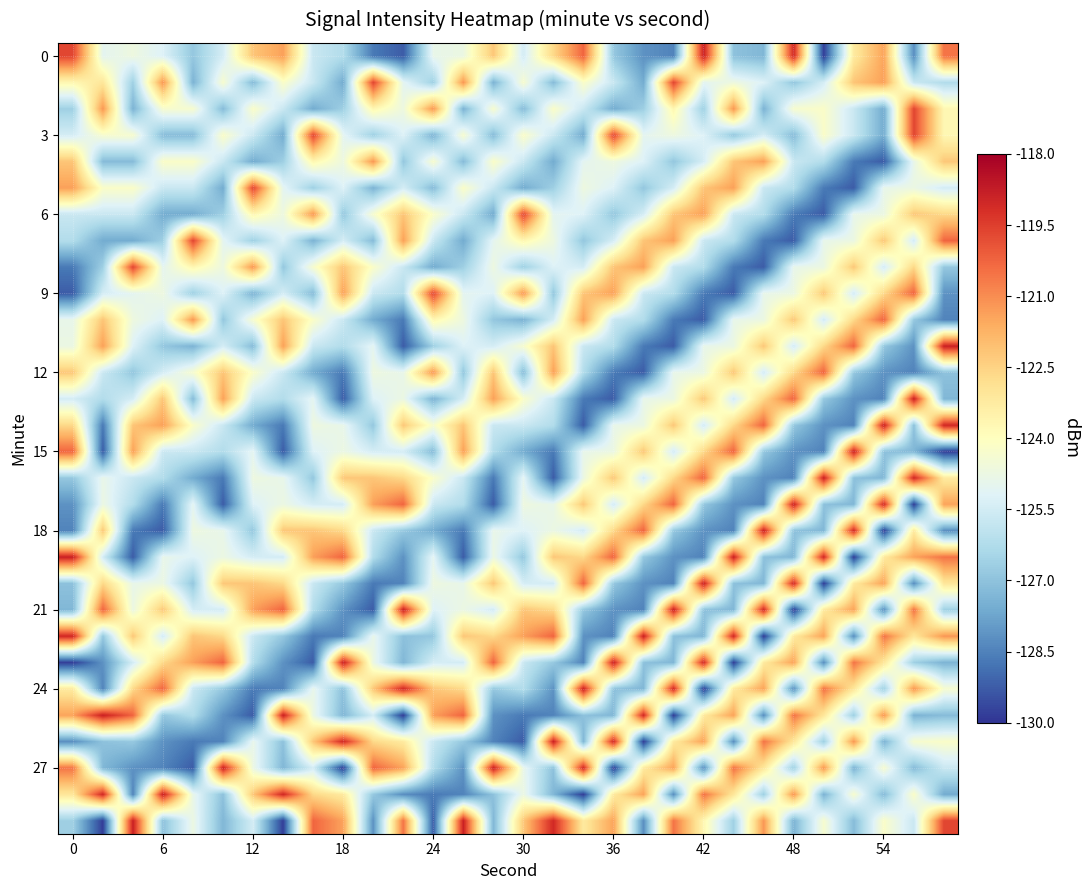

Count the number of categories in the chart.

30